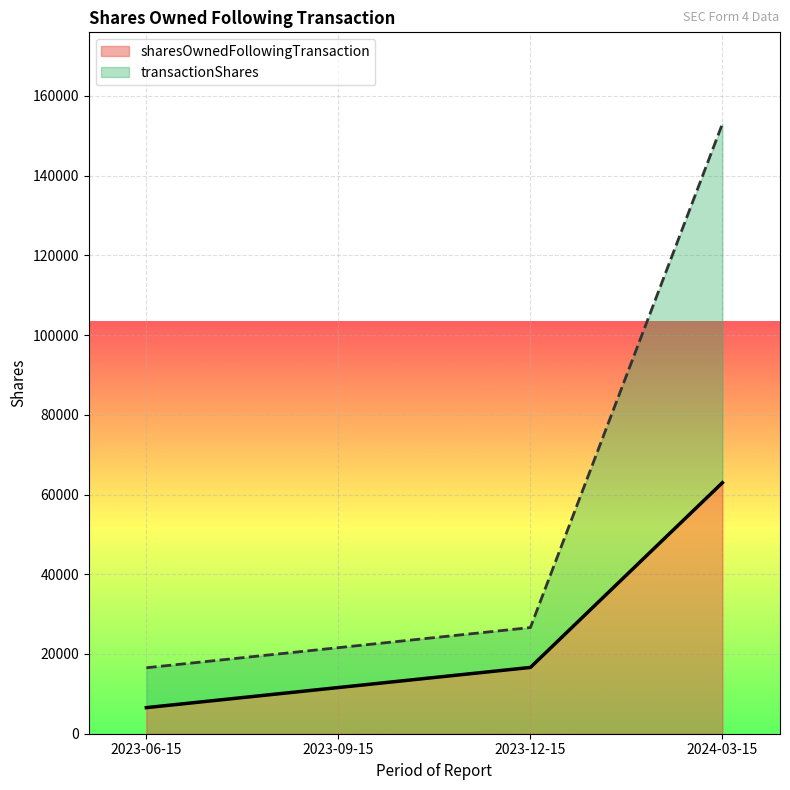

What is the value of the sharesOwnedFollowingTransaction point at the 2nd from the left?

11586